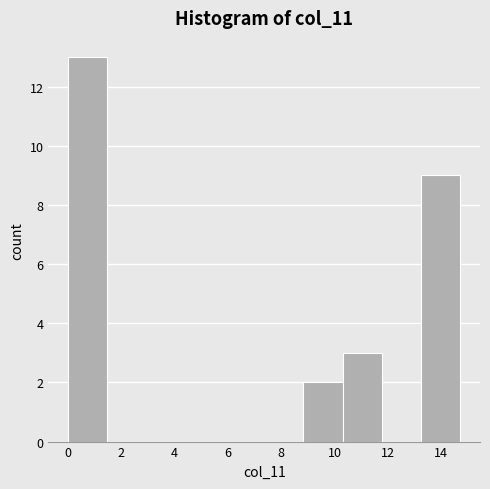

How tall is the bar that spans 10.4 to 11.8 on the x-axis? Neither the bar edges nor the heights are printed on the chart, so give them approximately, as read against the axes.

3